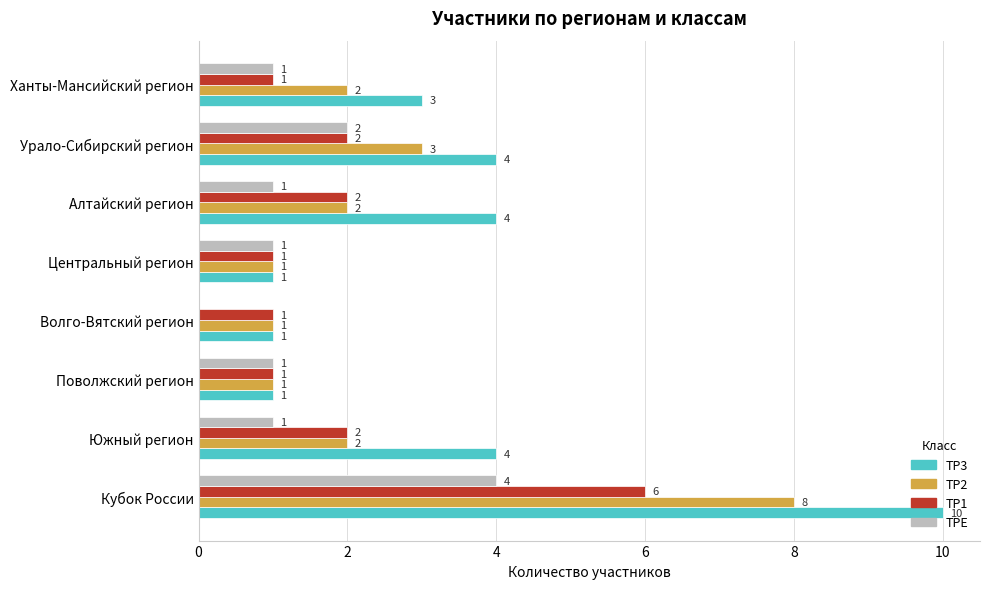

What is the maximum value for ТРЕ?

4